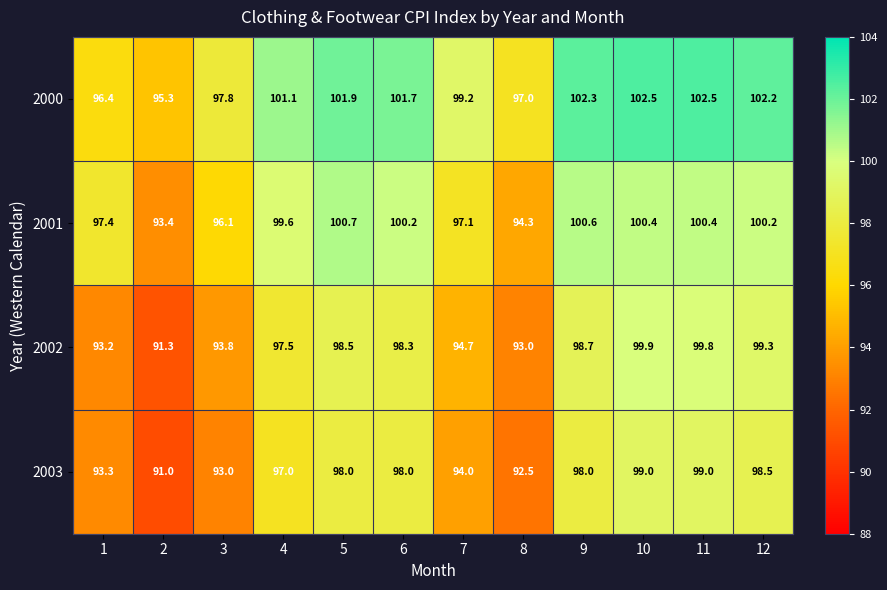

At how many categories does at least one series exceed 93?

12